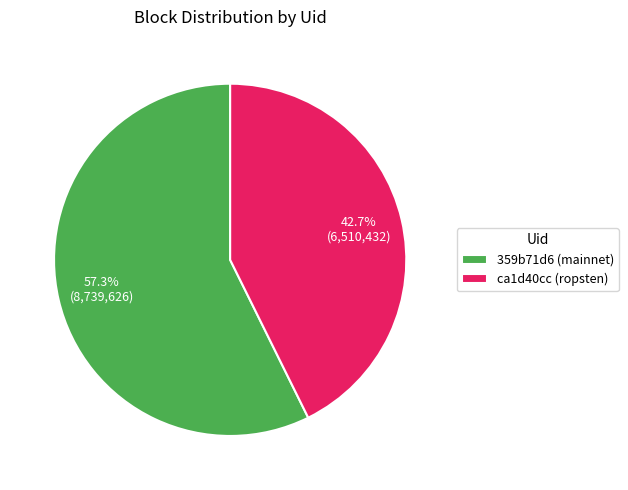

Rank the categories by value from lowest to highest.

ca1d40cc (ropsten), 359b71d6 (mainnet)